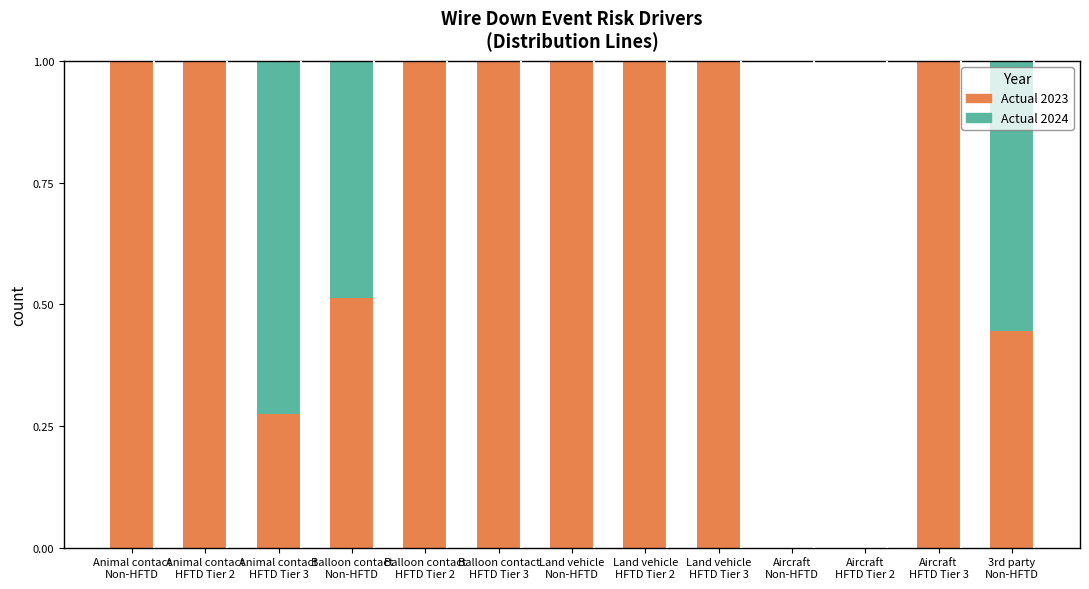

Which has a higher value, Land vehicle
HFTD Tier 3 or Animal contact
HFTD Tier 2?

Land vehicle
HFTD Tier 3